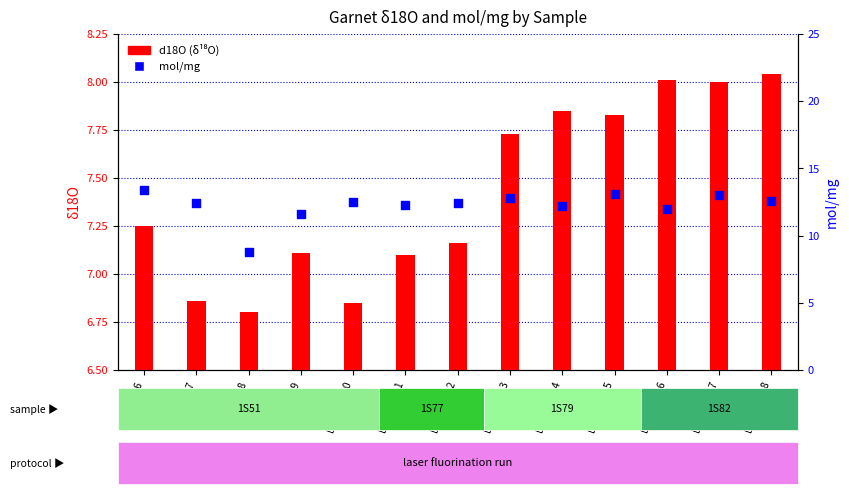

Which series has the widest spread of Y values?

mol/mg